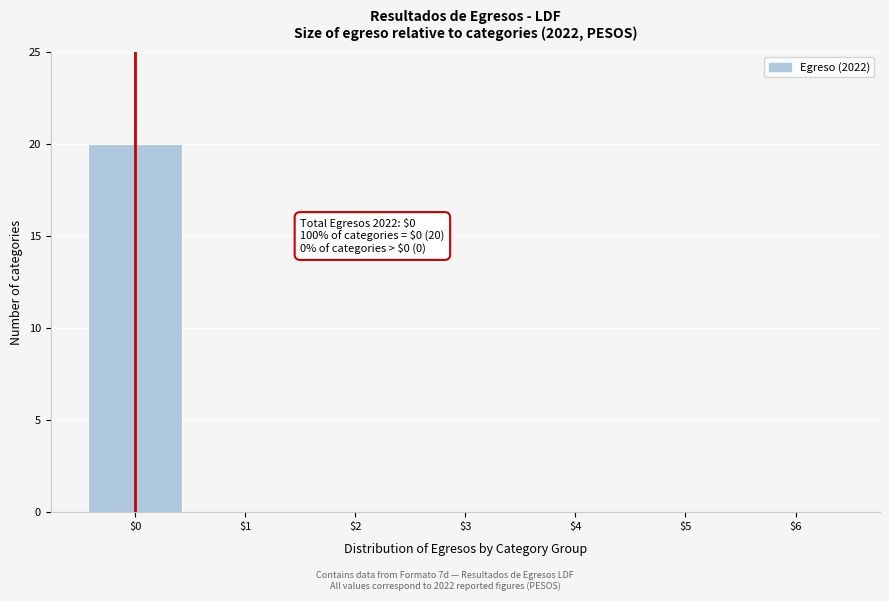

Is it true that the value at $2 is 0?

True